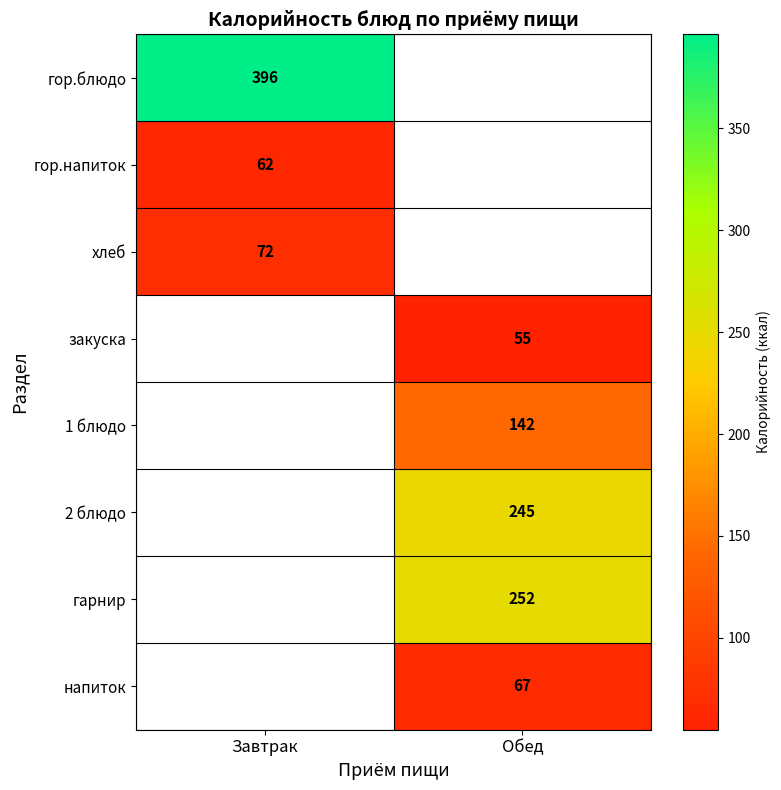

Which has a higher value, Обед or Завтрак?

Завтрак